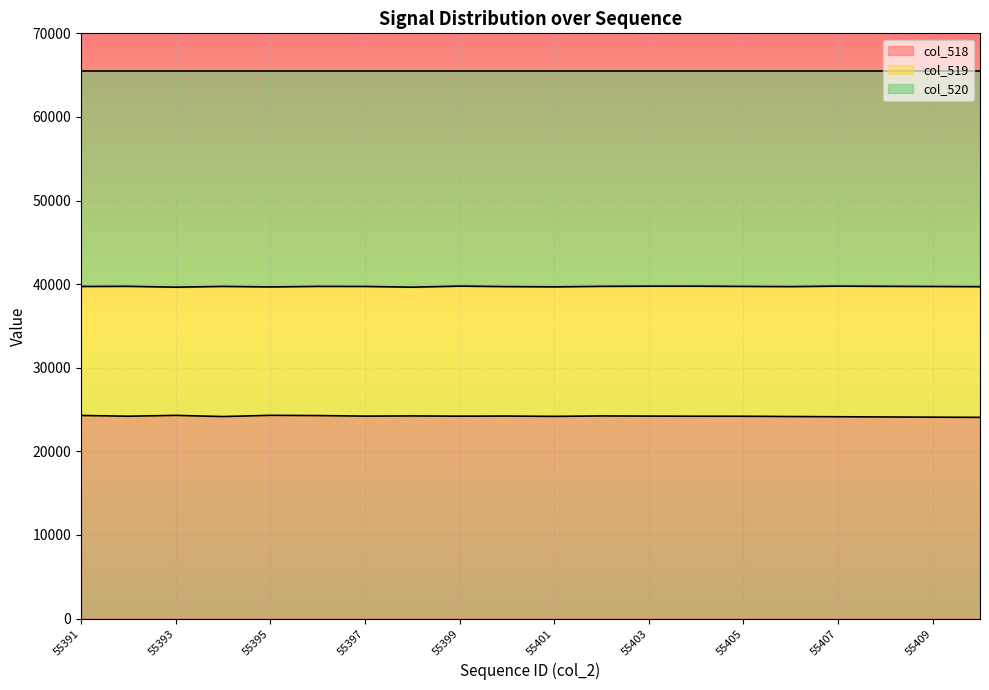

What are all the series names shown in the legend?

col_518, col_519, col_520